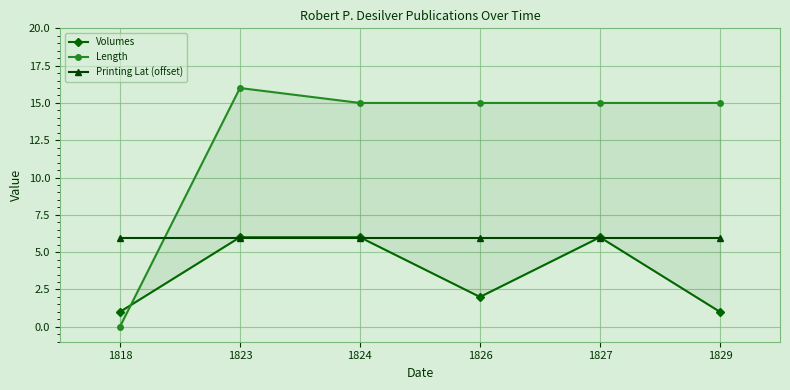

At which label is Printing Lat (offset) closest to 5?

1818